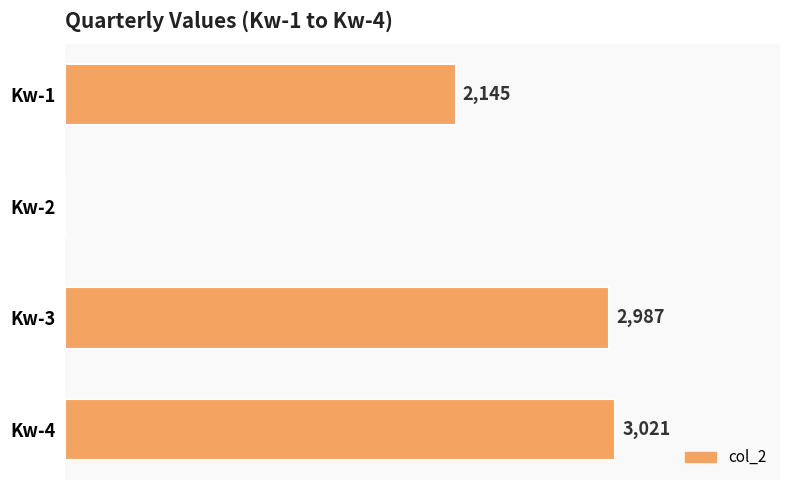

Which has a higher value, Kw-1 or Kw-4?

Kw-4